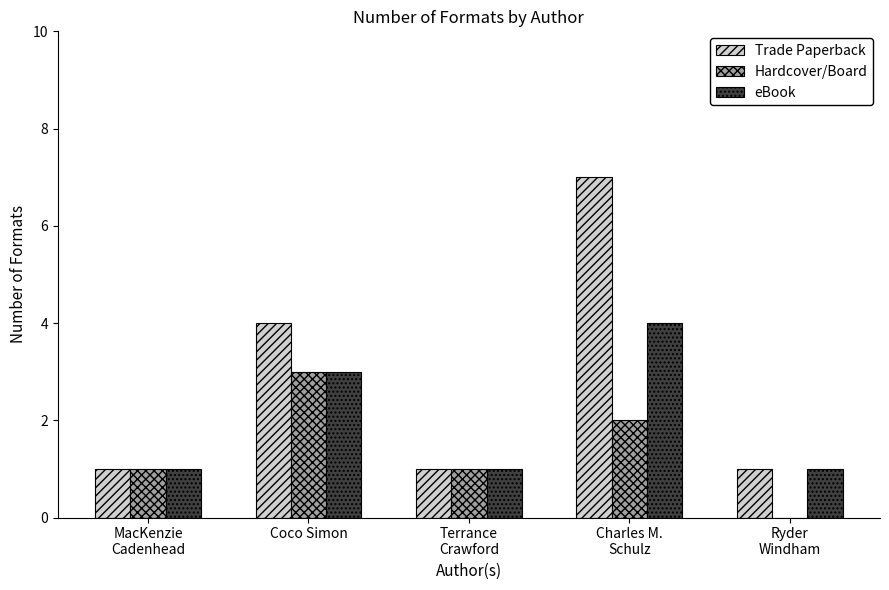

Is it true that eBook equals 2 at MacKenzie
Cadenhead?

False